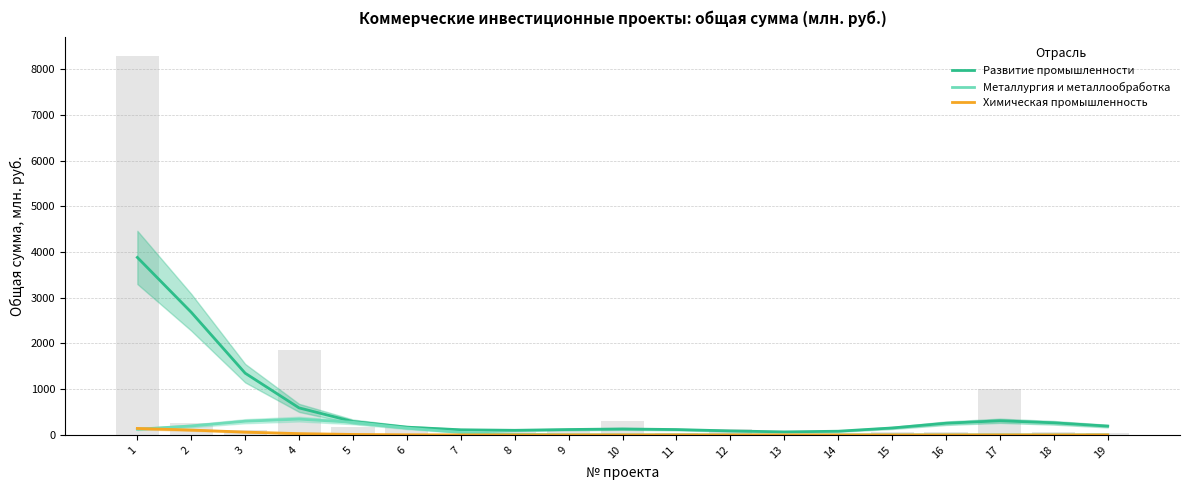

Reading left to right, extract all data points from this chart.

Развитие промышленности: 3881.8	2681.7	1349.8	590.6	292.2	169.3	111.6	100.5	117.5	130.1	117.0	87.2	65.7	80.5	151.8	255.6	309.1	264.7	192.4
Металлургия и металлообработка: 123.8	195.6	299.5	345.3	275.6	148.0	53.1	12.8	2.1	0.2	0.0	0.0	0.0	0.0	0.0	0.0	0.0	0.0	0.0
Химическая промышленность: 141.3	105.9	61.2	28.1	10.2	2.7	0.5	0.1	0.0	0.0	0.0	0.0	0.0	0.0	0.0	0.0	0.0	0.0	0.0